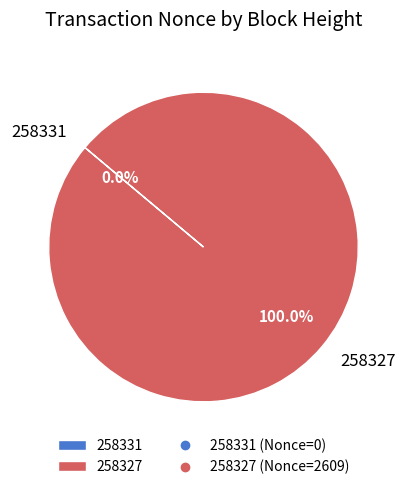

What is the change in value from 258331 to 258327?

+2609